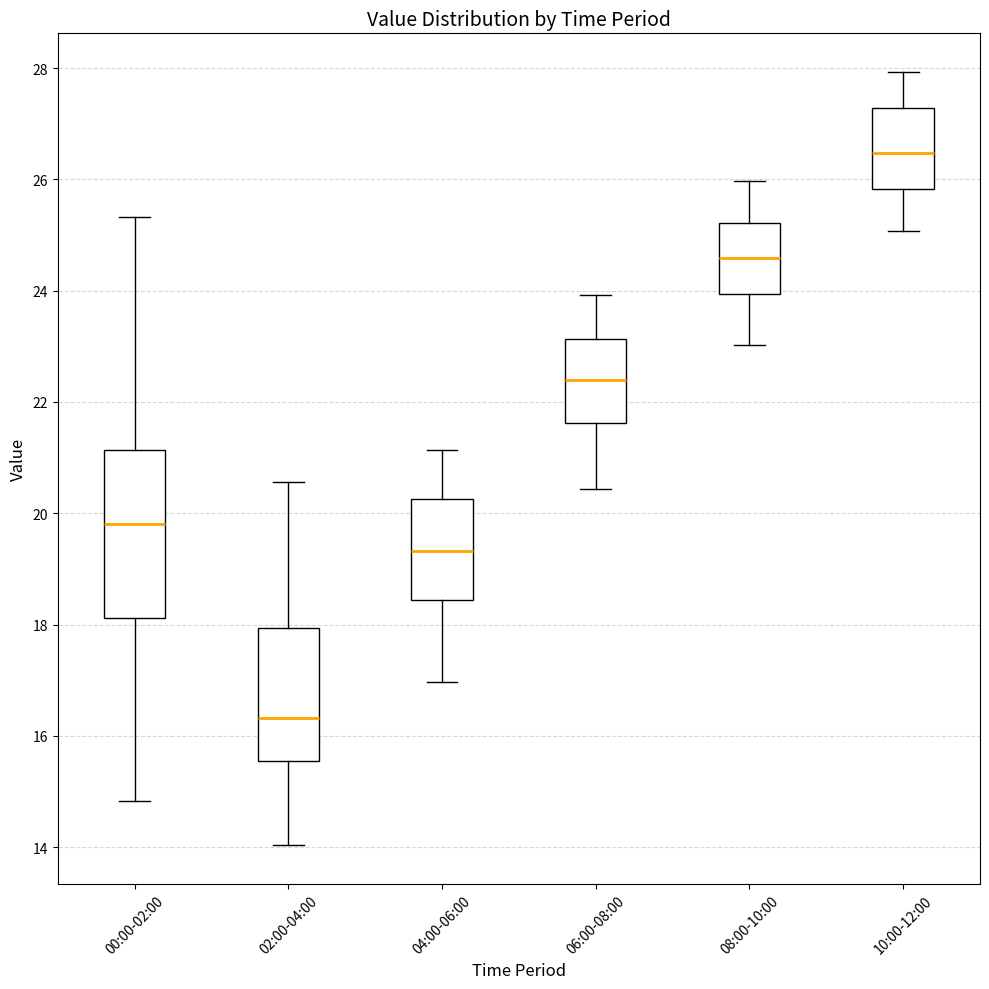

Which box has the highest median line?

10:00-12:00